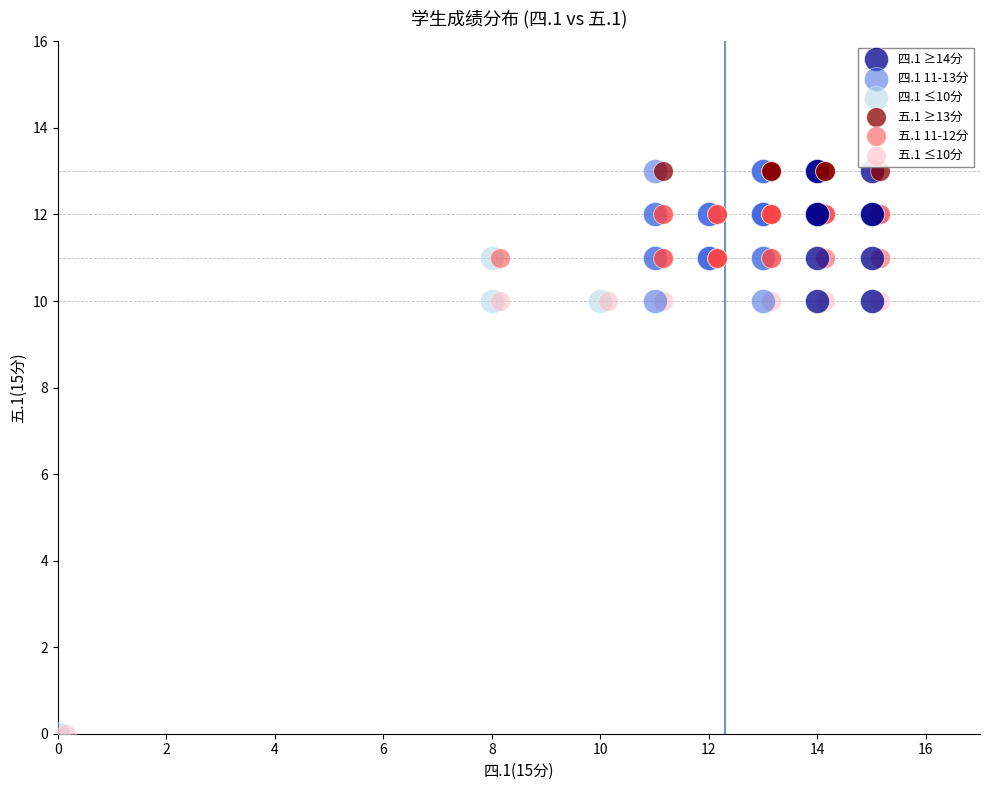

What are all the series names shown in the legend?

四.1 ≥14分, 四.1 11-13分, 四.1 ≤10分, 五.1 ≥13分, 五.1 11-12分, 五.1 ≤10分